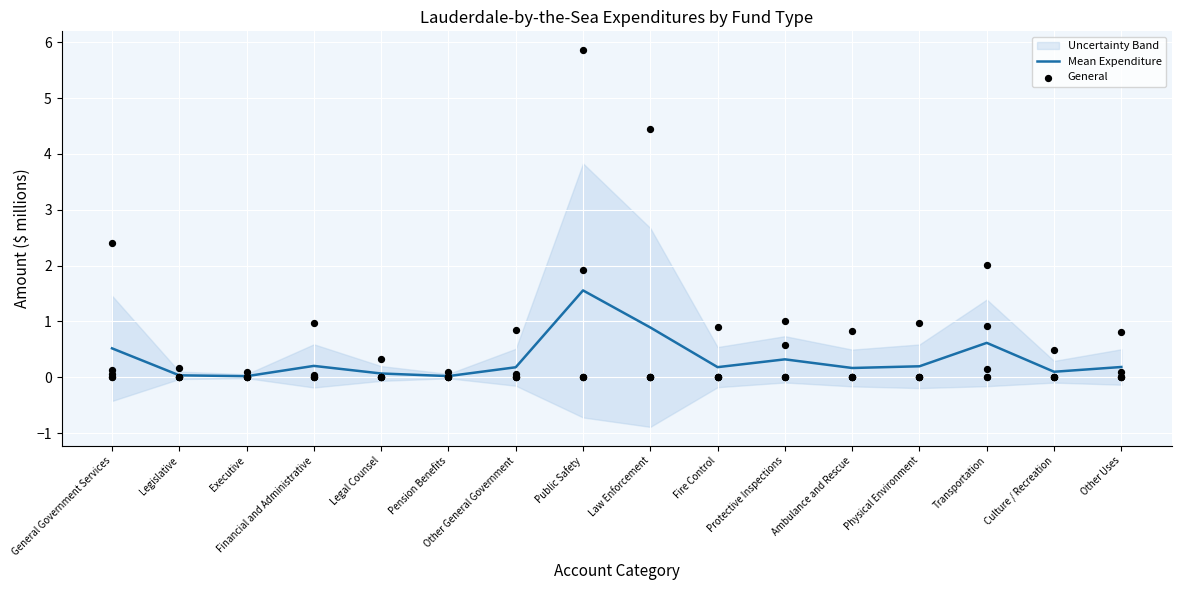

What is the total value across all series at Other Uses?

1.0